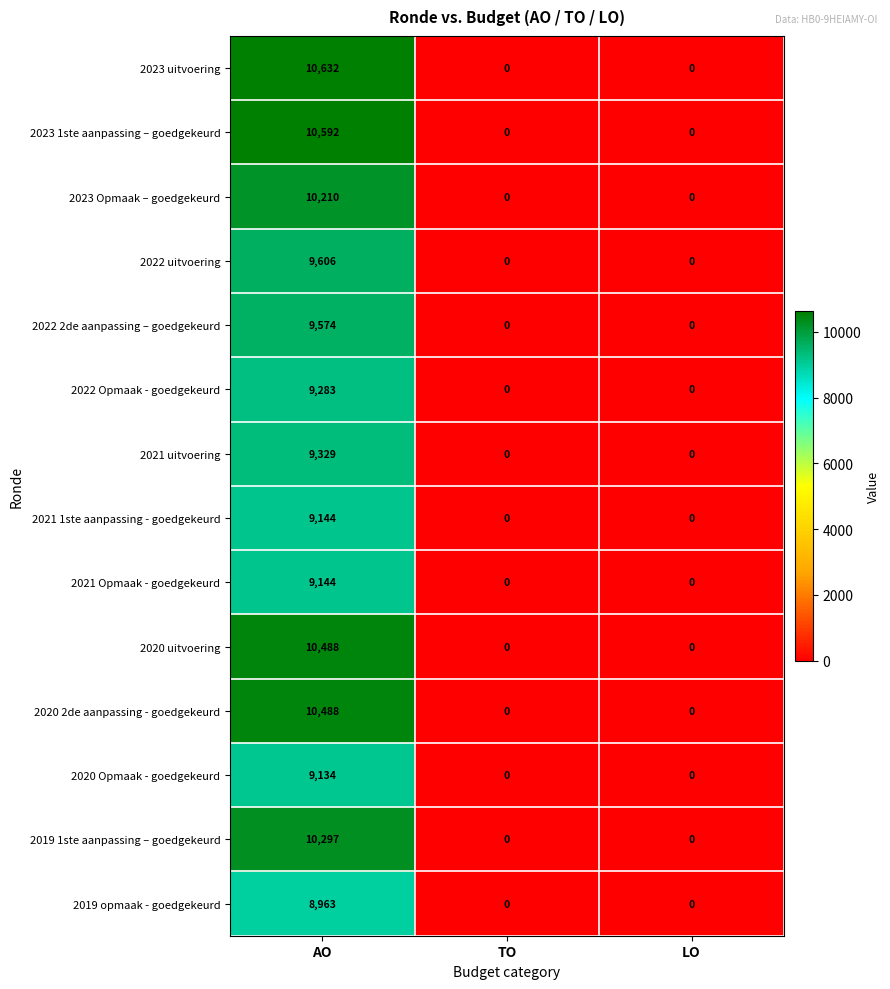

What is the average value of the 2021 Opmaak - goedgekeurd series?

3048